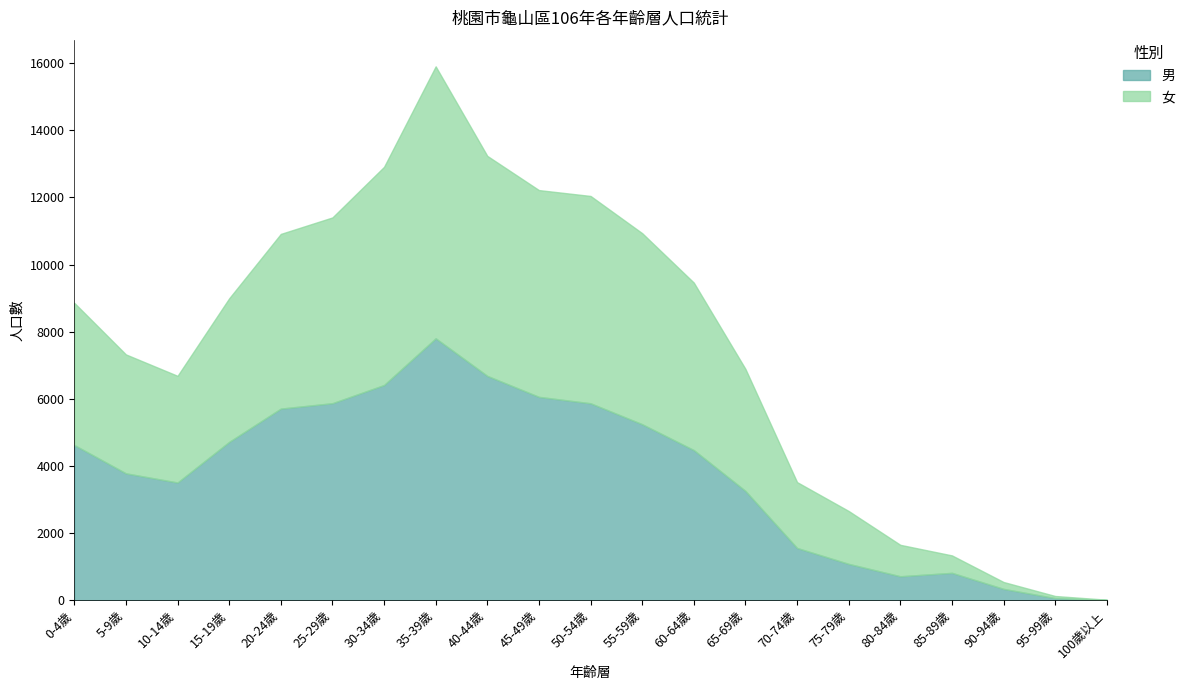

What is the sum of all 女 values?

79076